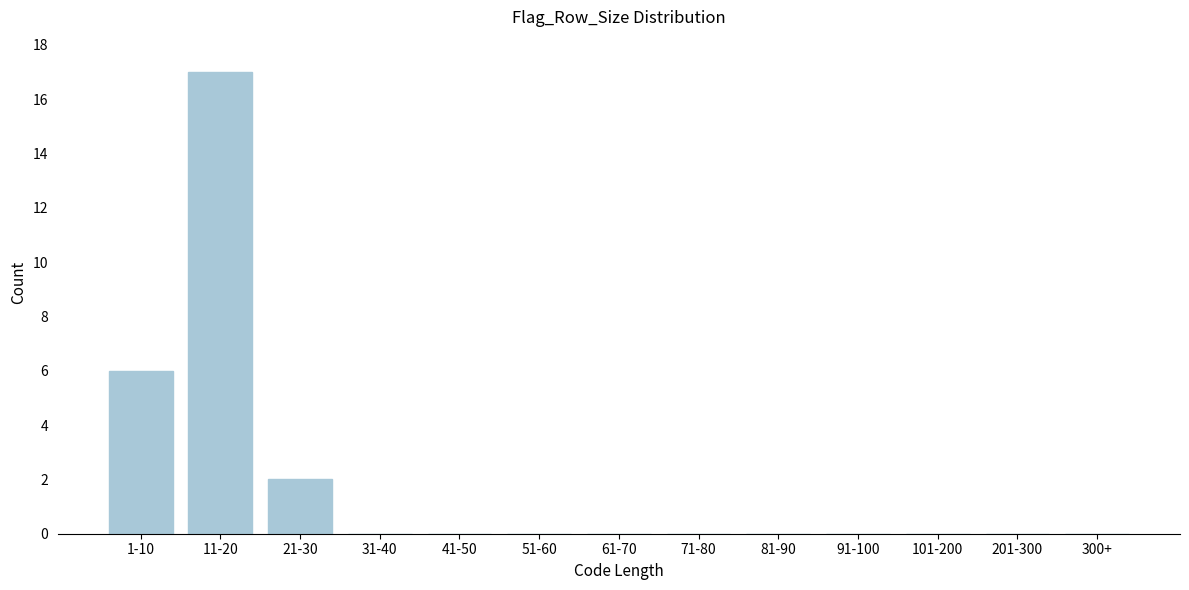

Reading left to right, list all the values displayed in this chart.

1-10=6	11-20=17	21-30=2	31-40=0	41-50=0	51-60=0	61-70=0	71-80=0	81-90=0	91-100=0	101-200=0	201-300=0	300+=0